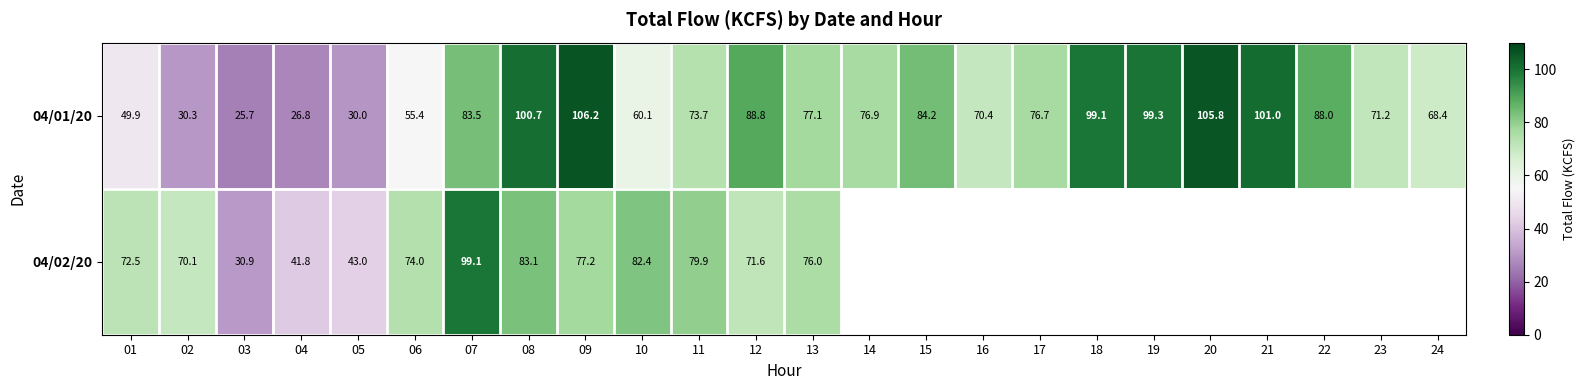

What is the total value across all series at 12?

160.4